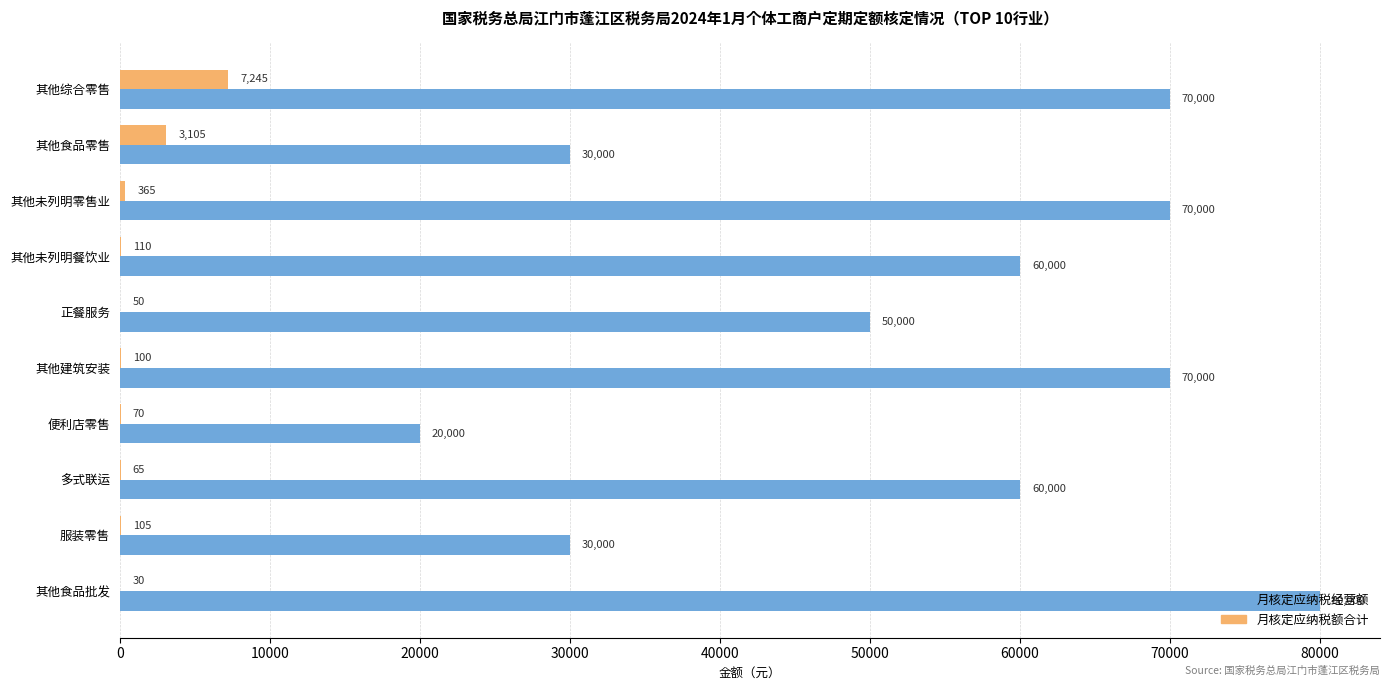

At which category is the sum across all series the highest?

其他食品批发